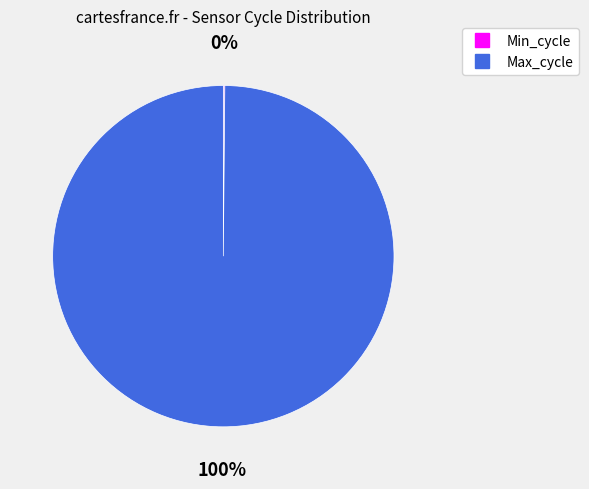

What is the largest slice in the pie chart?

Max_cycle